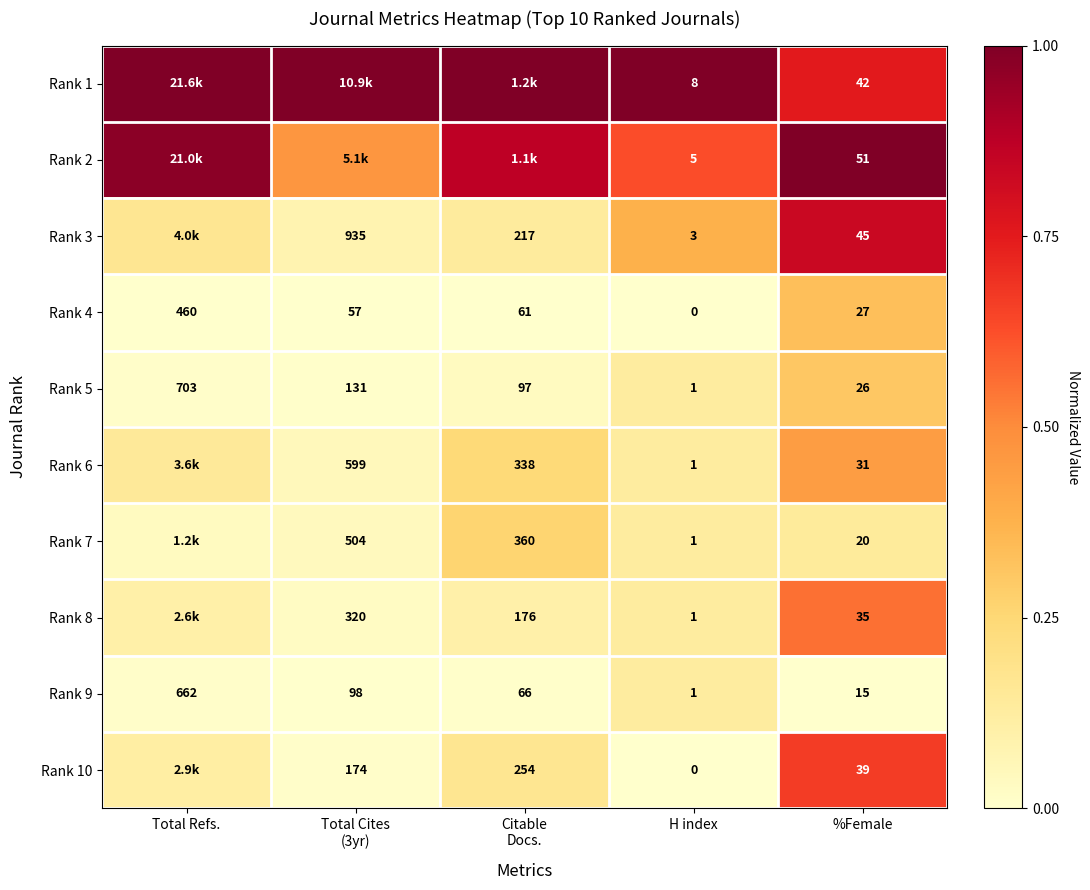

Which category has the lowest value in the Rank 4 series?

H index